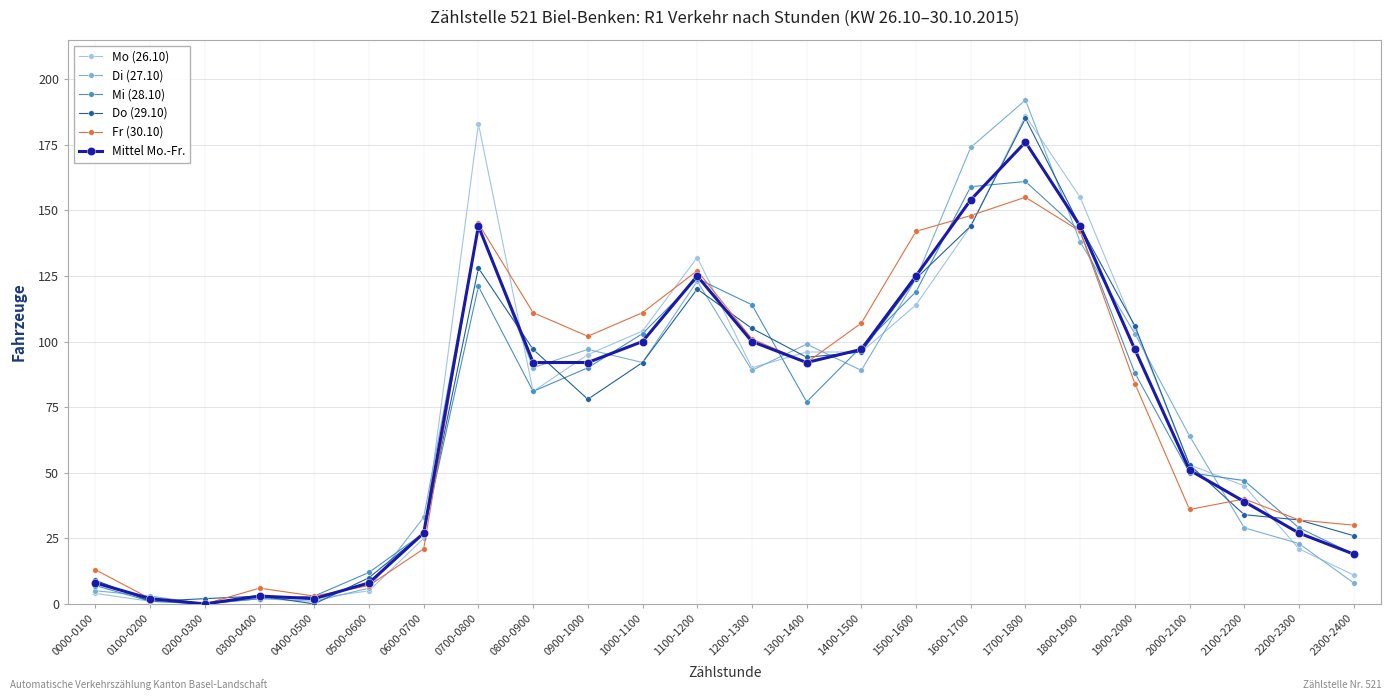

How many values in the Mi (28.10) series are below 81?

12